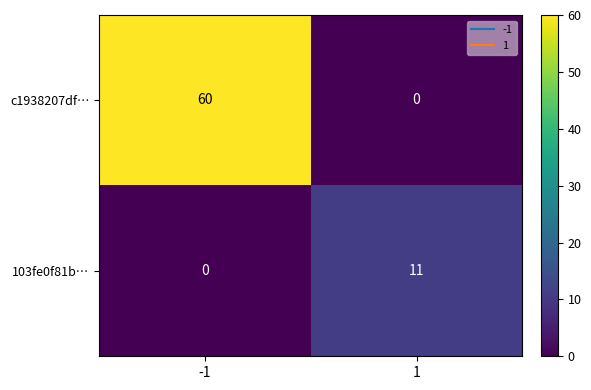

The value of 103fe0f81b… at 1 is 18. True or false?

False